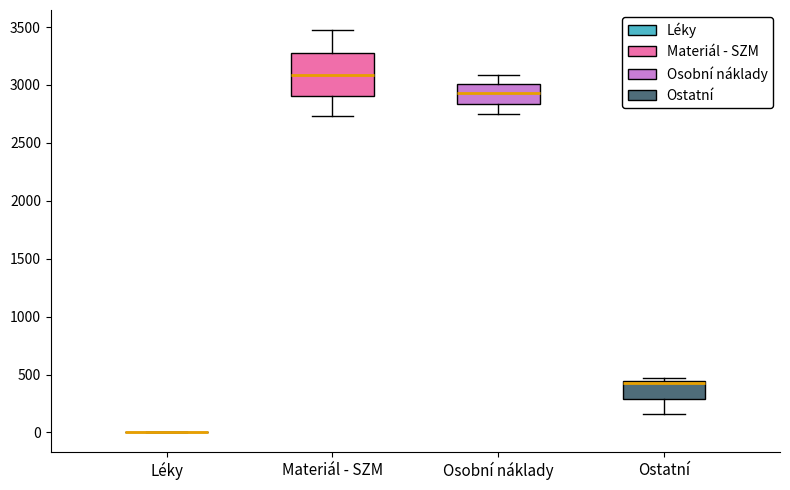

Reading left to right, transcribe this box plot: for each box, give where its median line is, the range the box spans, and where its two whiskers end, as read against the y-axis. The values are not printed on the chart, so give them approximately, as read against the axis.

Léky: box collapsed to a line at 0, whiskers 0 to 0
Materiál - SZM: median 3100, box 2900 to 3300, whiskers 2750 to 3450
Osobní náklady: median 2950, box 2850 to 3000, whiskers 2750 to 3100
Ostatní: median 400, box 300 to 450, whiskers 150 to 450 (just above the box's upper edge)